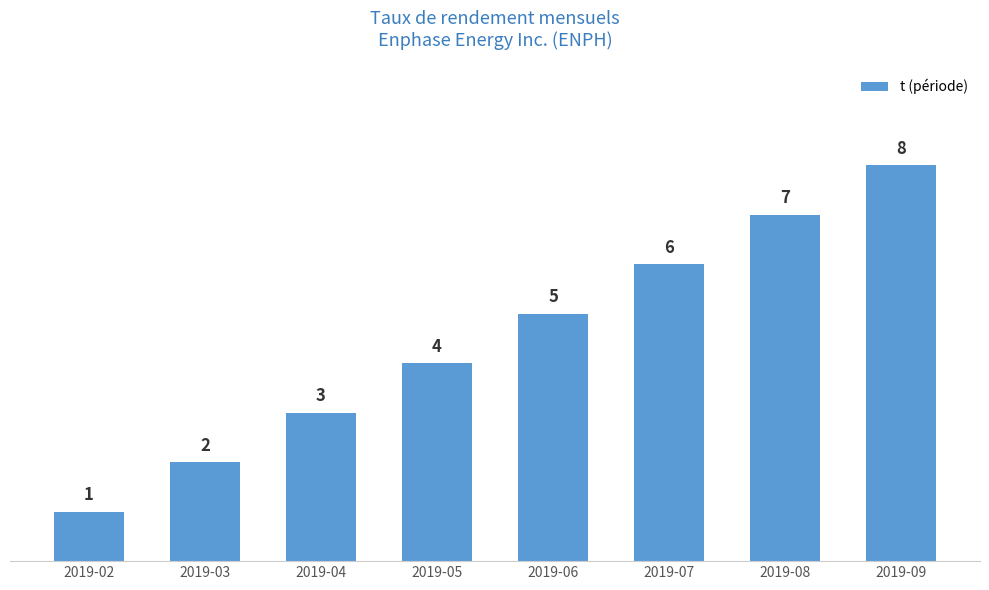

What is the difference between the values at 2019-02 and 2019-08?

6